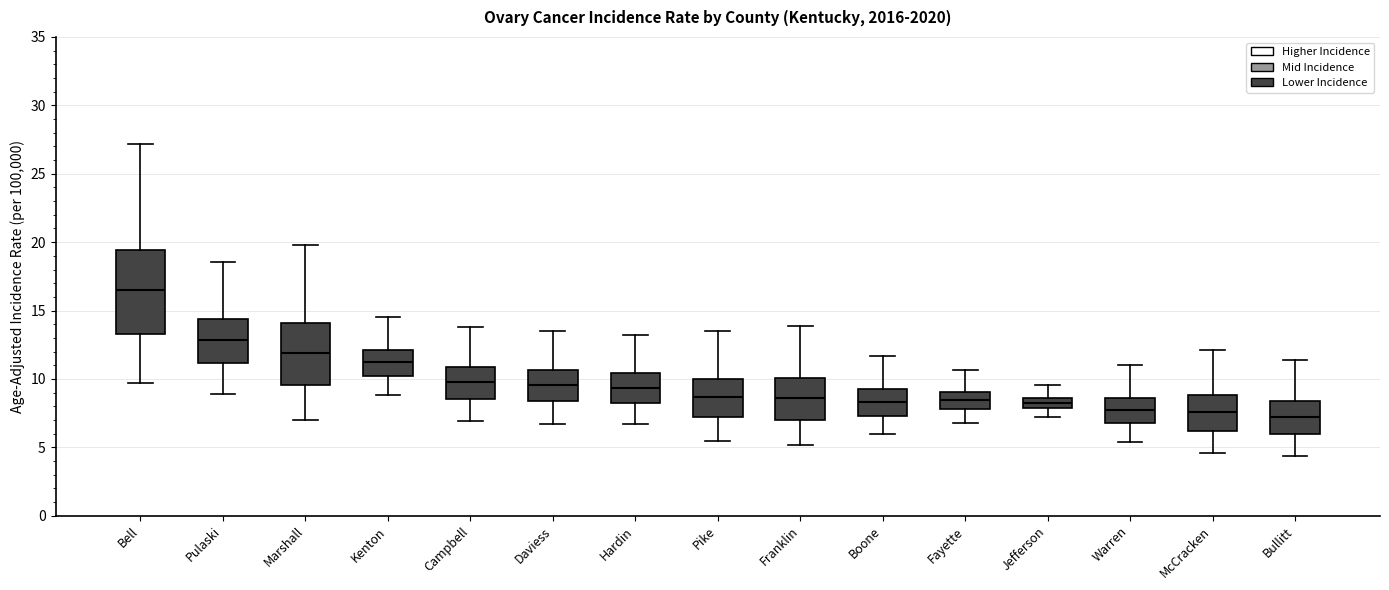

Which box has the highest median line?

Bell